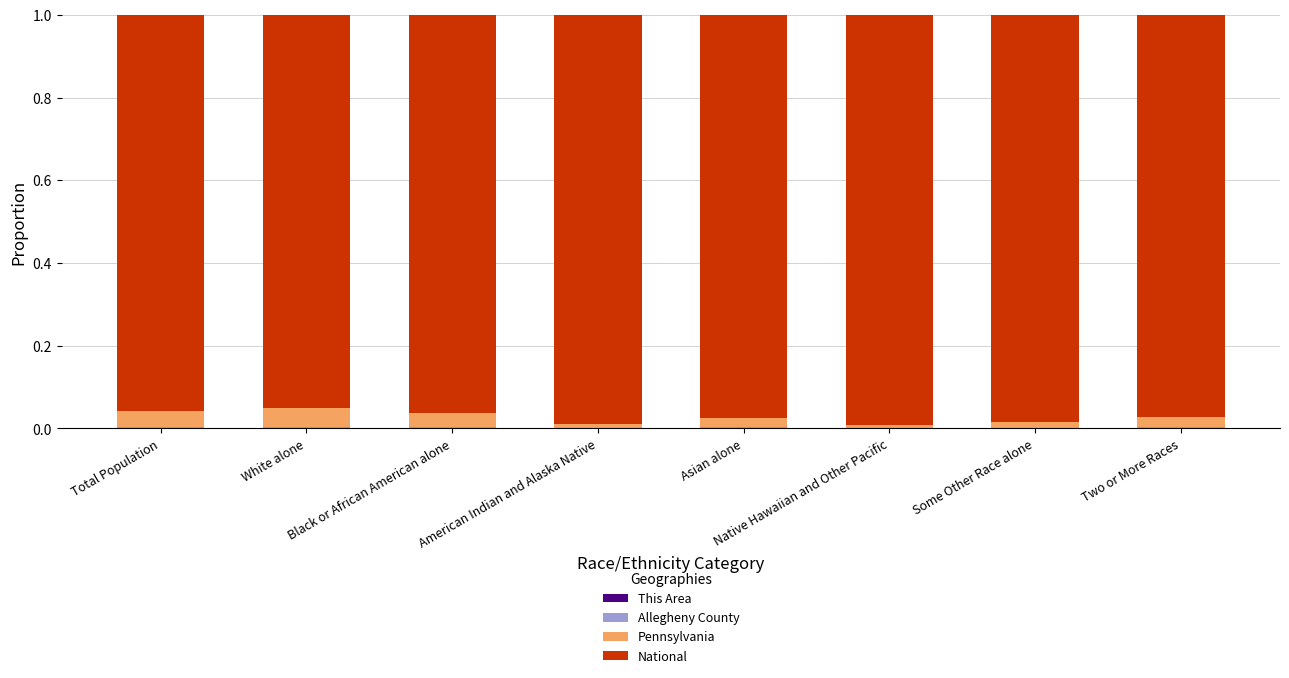

Rank the series at Native Hawaiian and Other Pacific from highest to lowest value.

National, Pennsylvania, Allegheny County, This Area